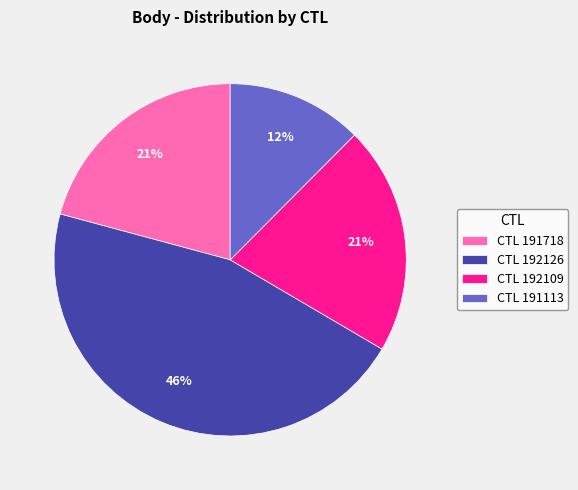

How many slices are in this pie chart?

4